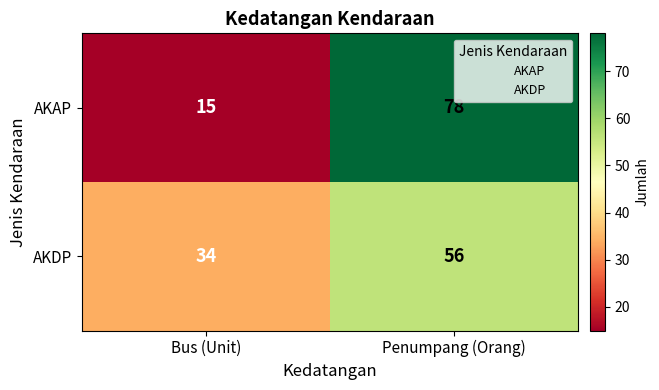

At which label does AKDP reach its peak?

Penumpang (Orang)